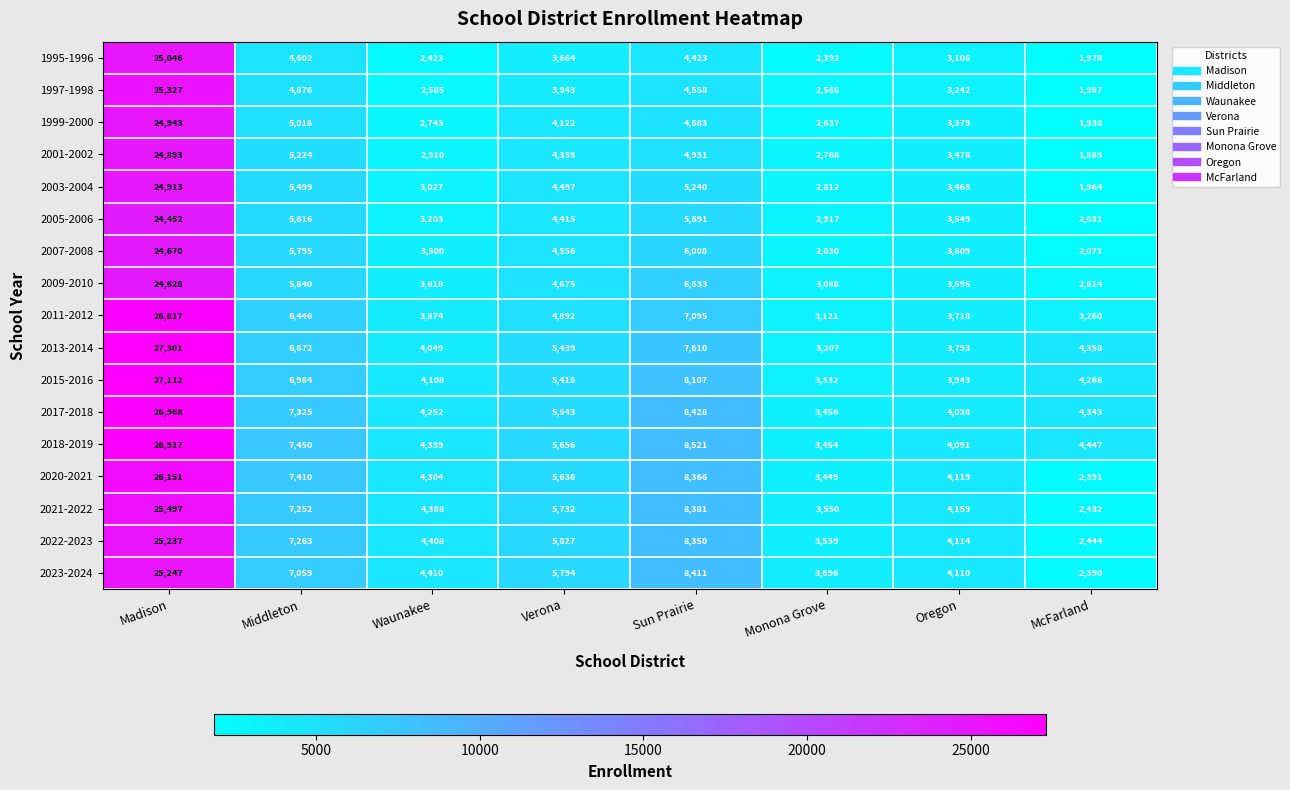

How many data points does each series have?

8